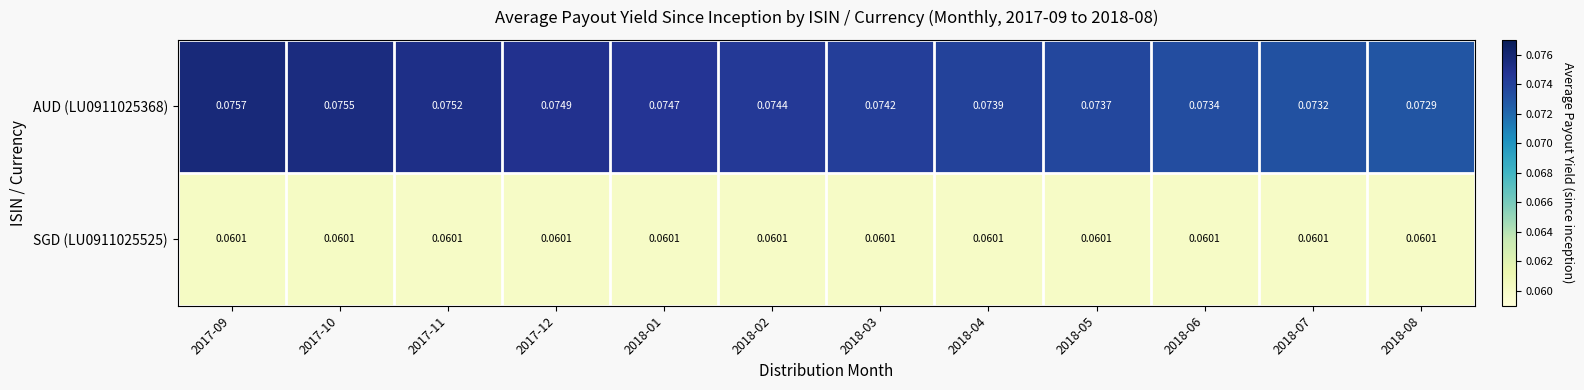

Is the value of SGD (LU0911025525) at 2018-05 greater than the value of AUD (LU0911025368) at 2018-05?

No